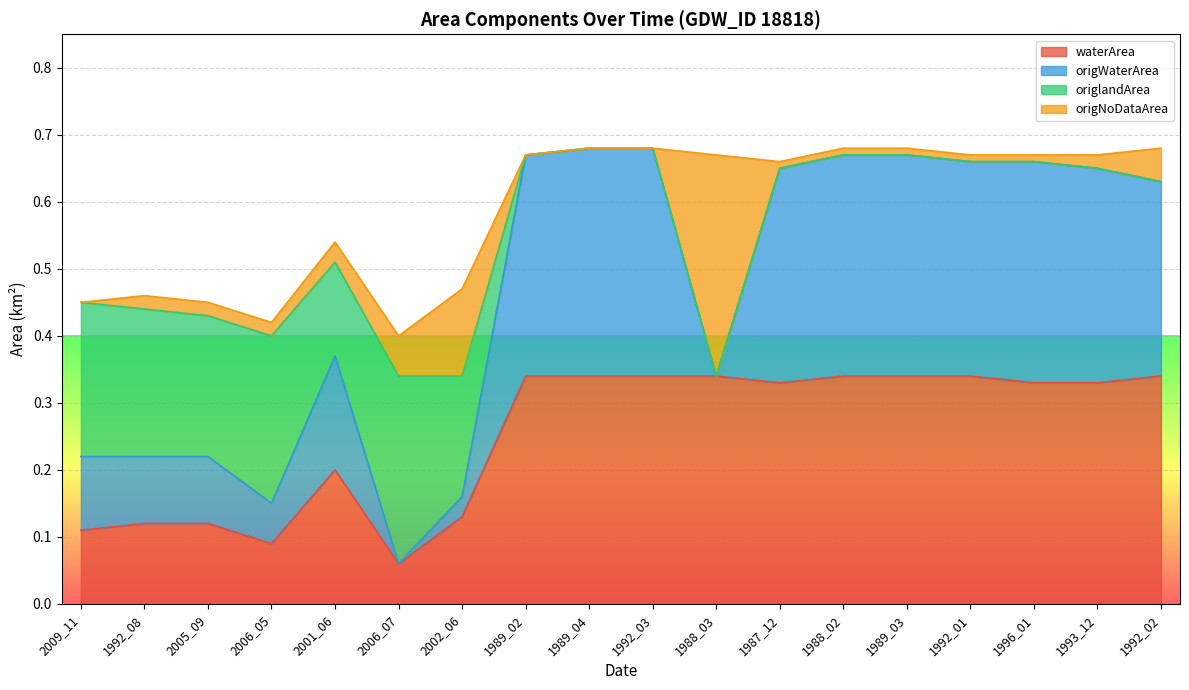

Which category has the highest value in the waterArea series?

1989_02